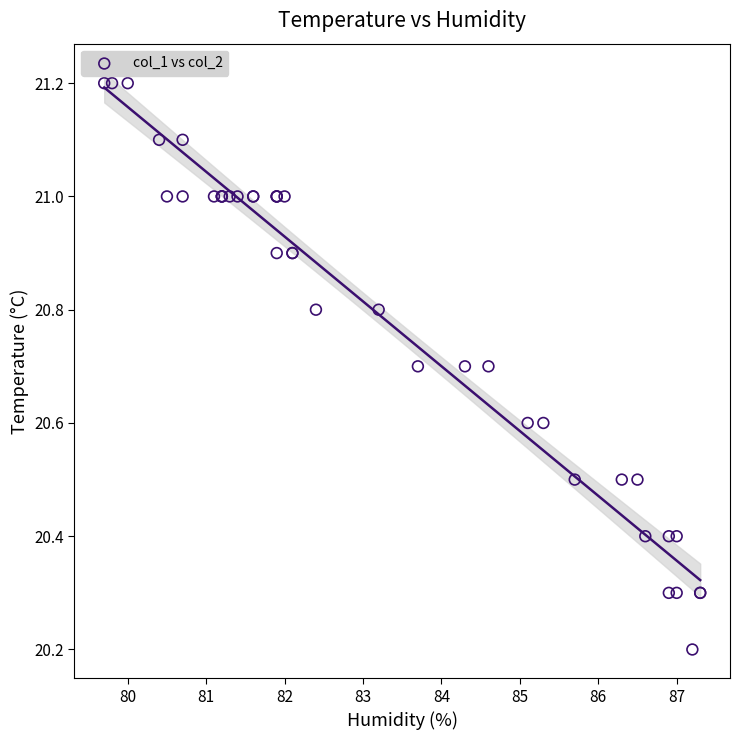

What Y value in the scatter plot is closest to 20?

20.2